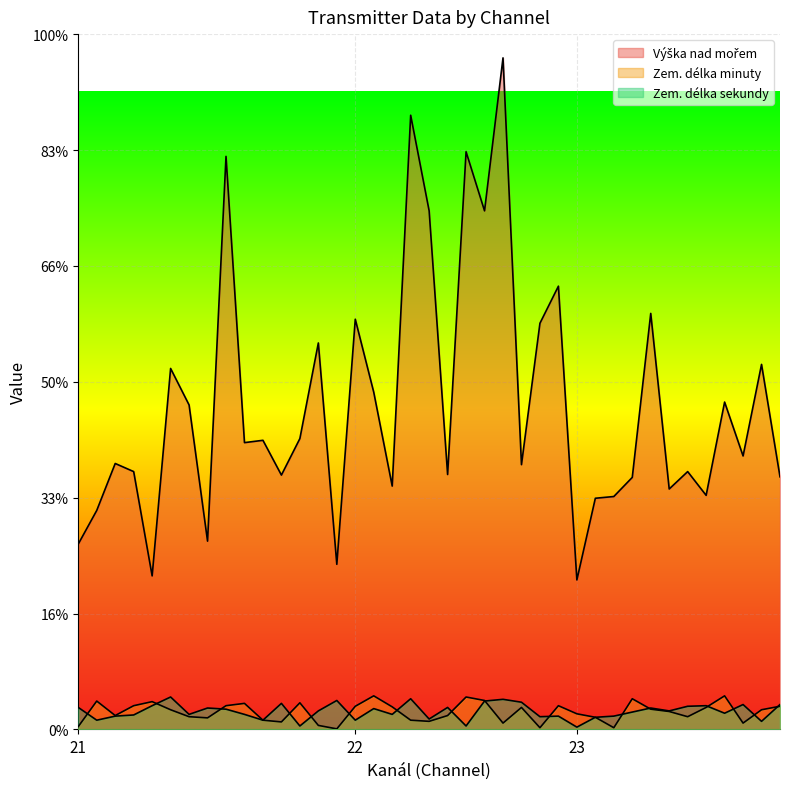

What is the difference between the highest and lowest values at 23?

254